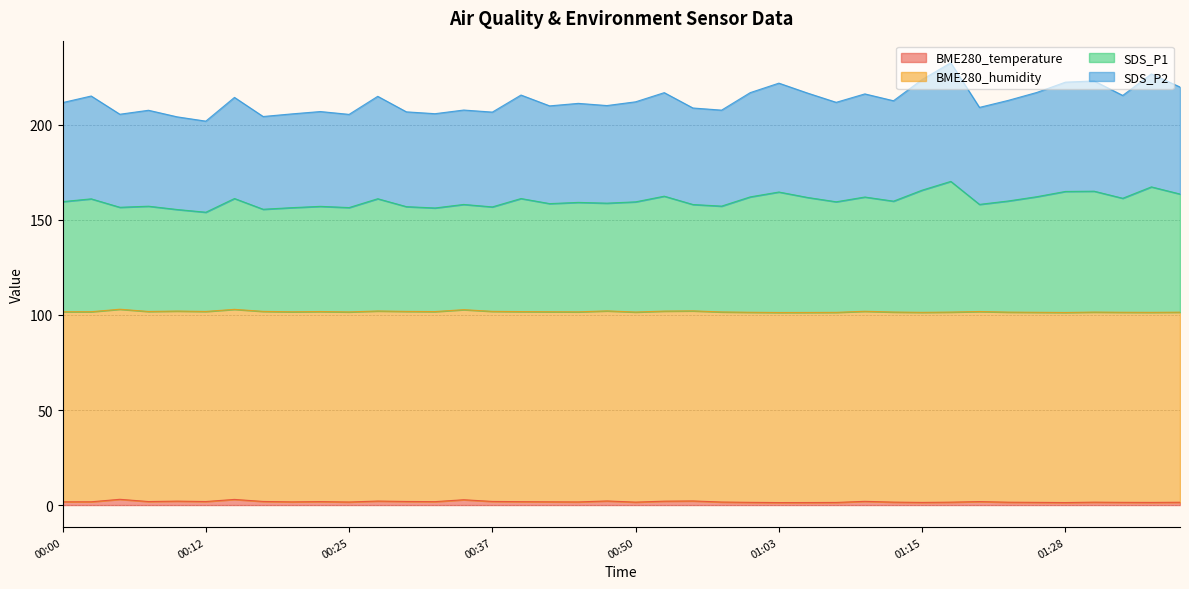

Does the chart have visible grid lines?

Yes